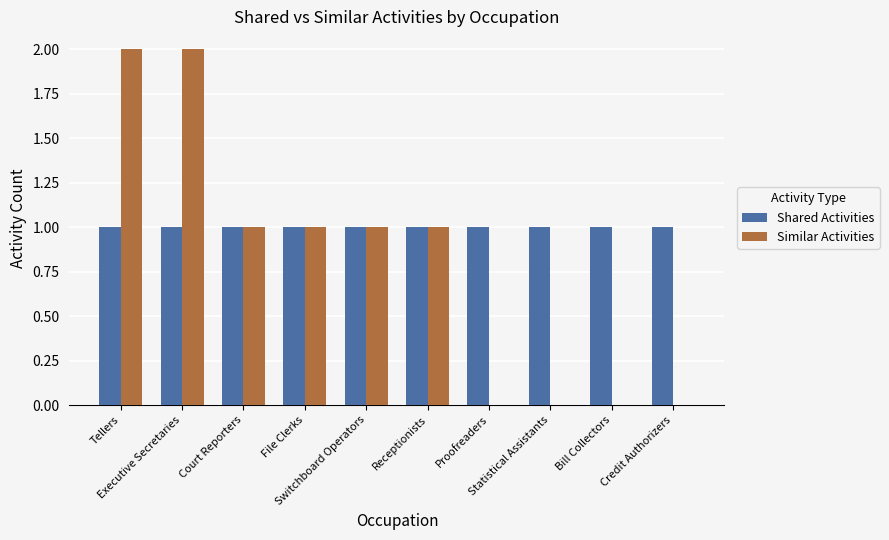

Which series has the largest total across all categories?

Shared Activities